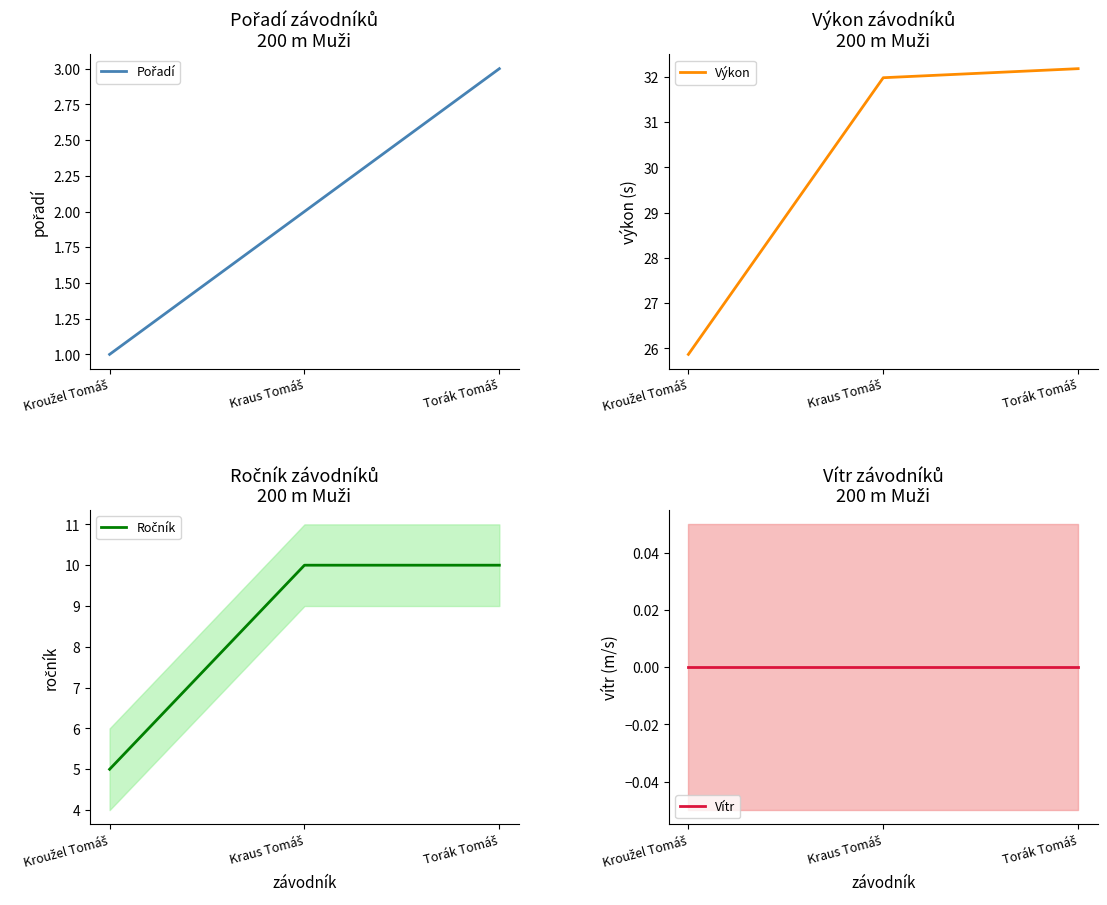

Is the value of Ročník at Kroužel Tomáš greater than the value of Pořadí at Torák Tomáš?

Yes